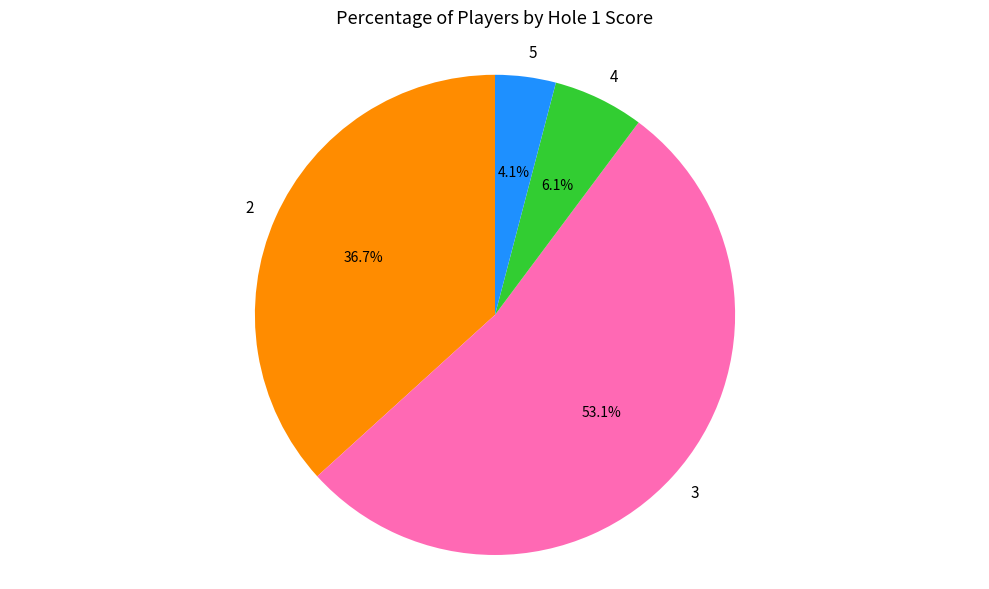

How many slices are in this pie chart?

4